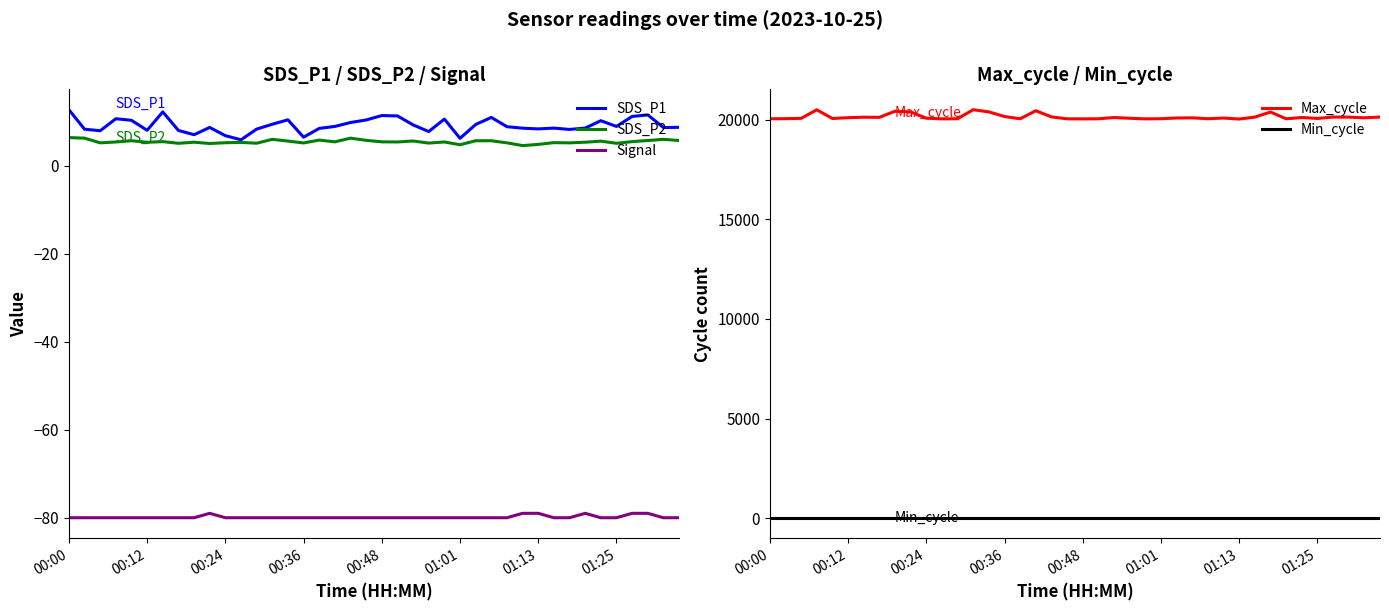

At 29, list the series in order from smallest to largest.

Signal, SDS_P2, SDS_P1, Min_cycle, Max_cycle